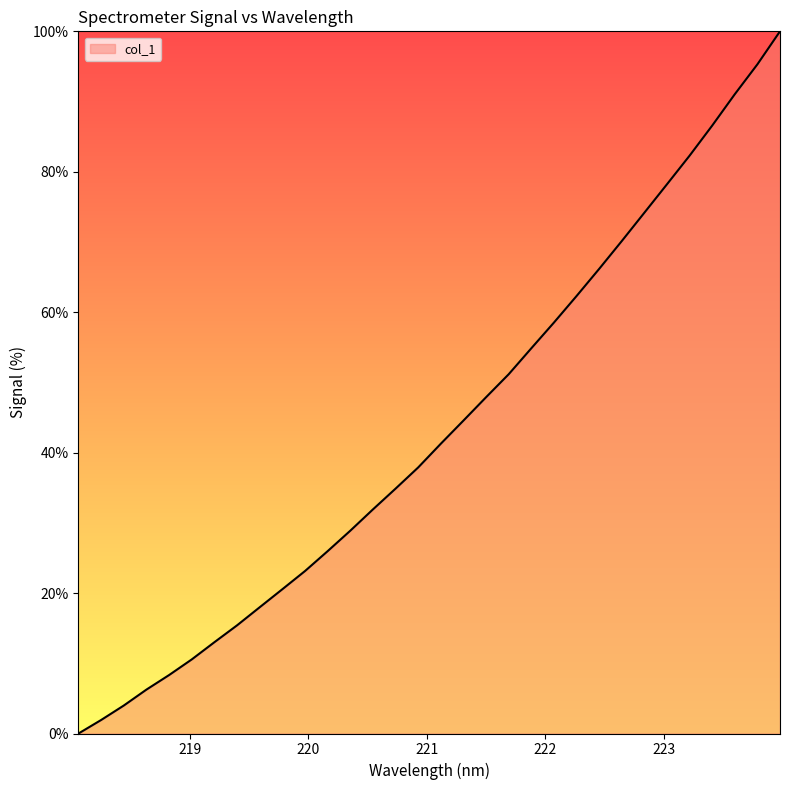

What is the difference between the maximum and minimum values?

100.0